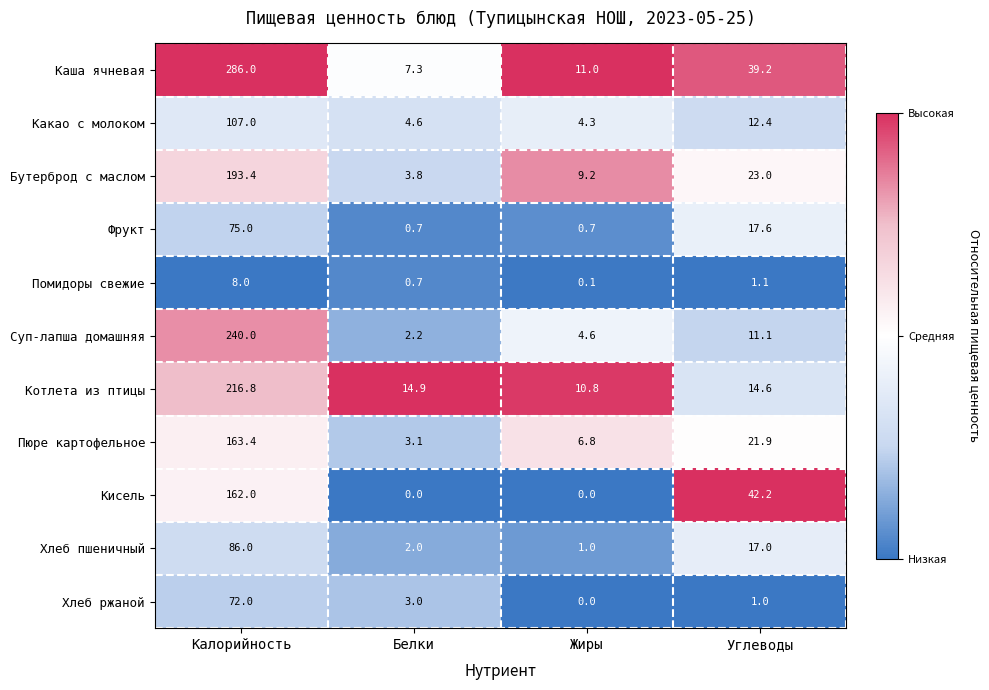

How many data points does each series have?

4